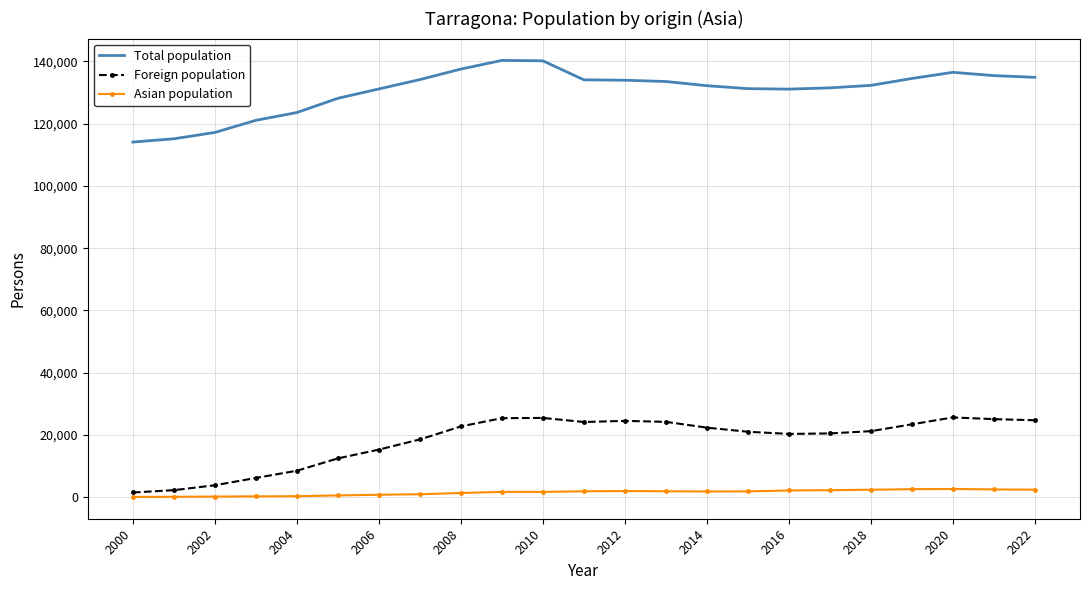

What is the greatest value displayed?

140323